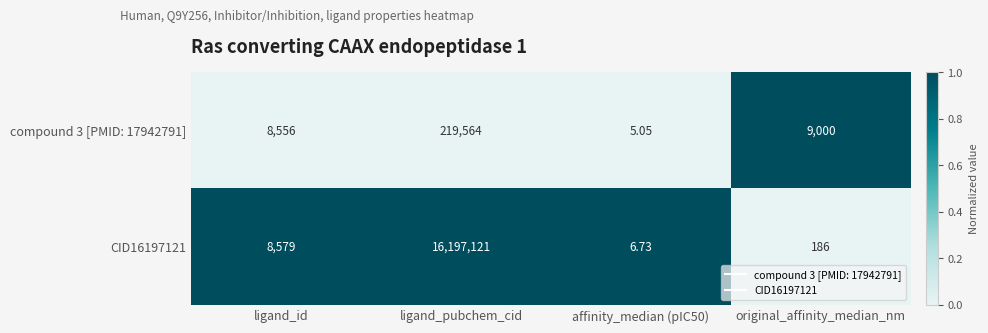

At which category is the sum across all series the highest?

ligand_pubchem_cid